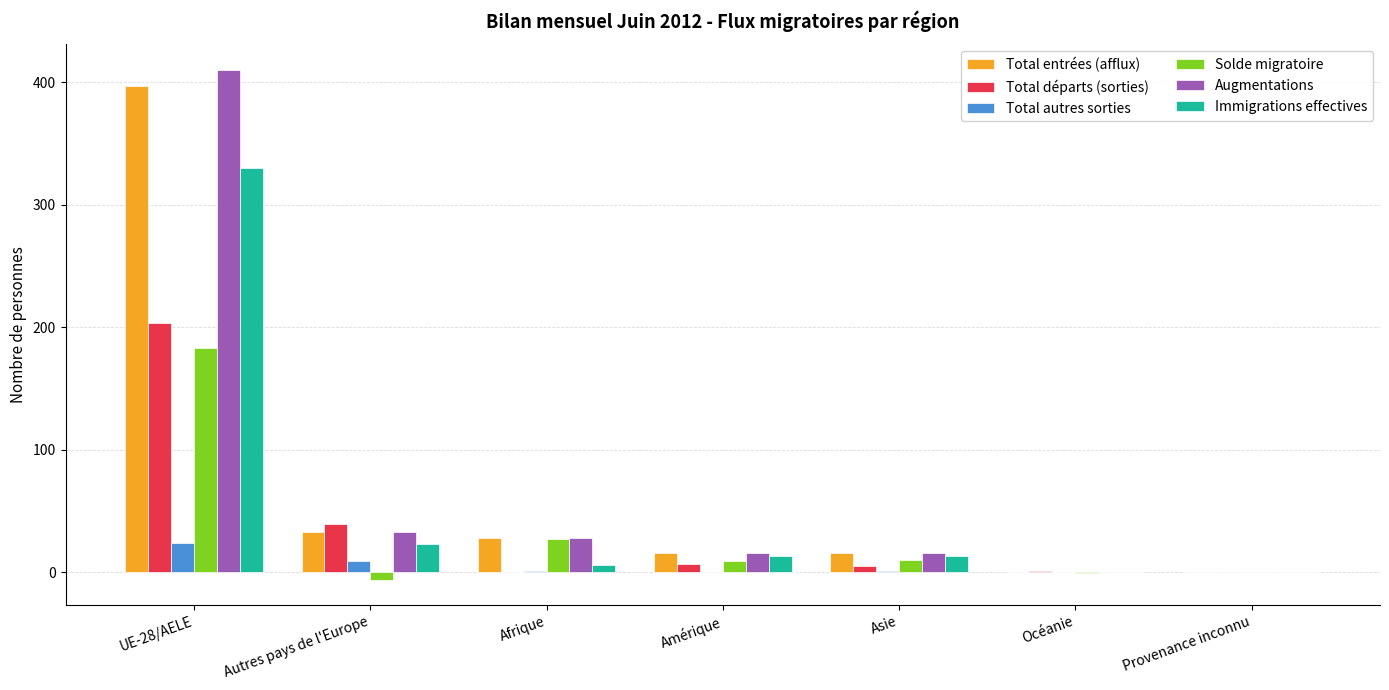

What is the sum of all Total départs (sorties) values?

255